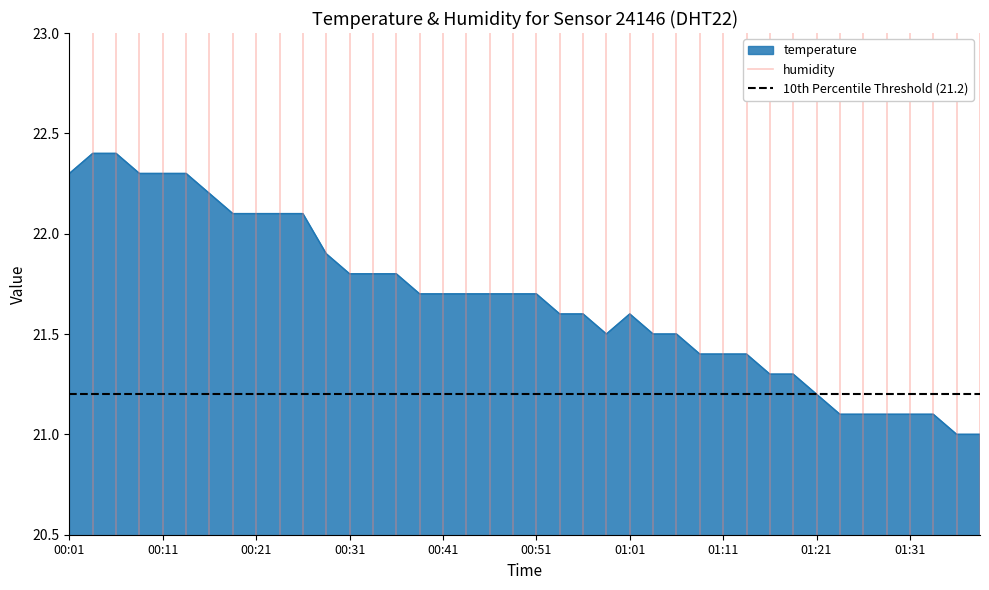

Is it true that temperature equals 21.1 at 01:31?

True